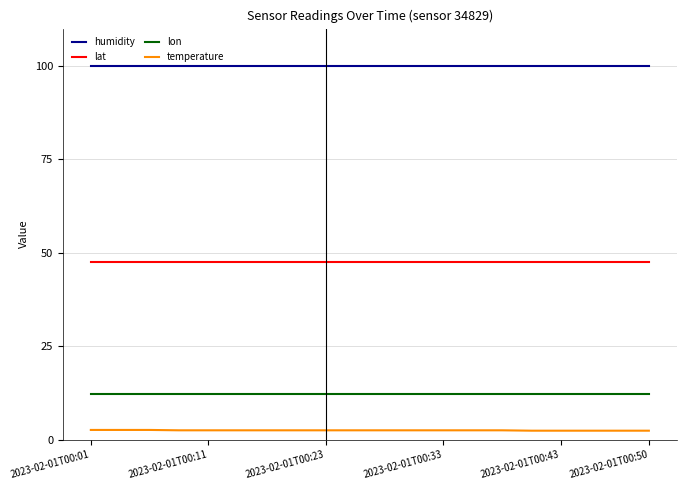

What is the minimum value for lon?

12.2